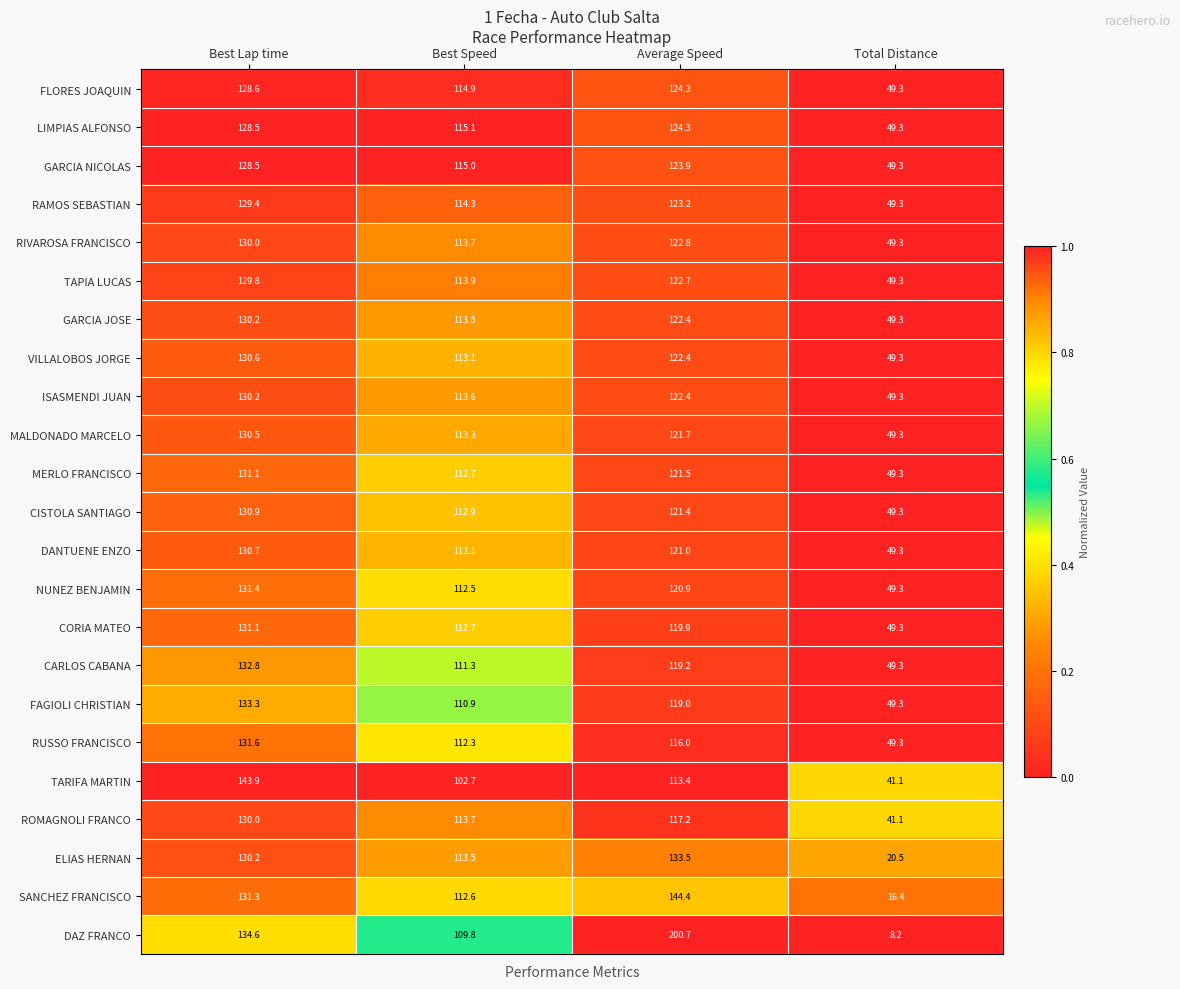

Which series changed the most between Best Lap time and Average Speed?

DAZ FRANCO